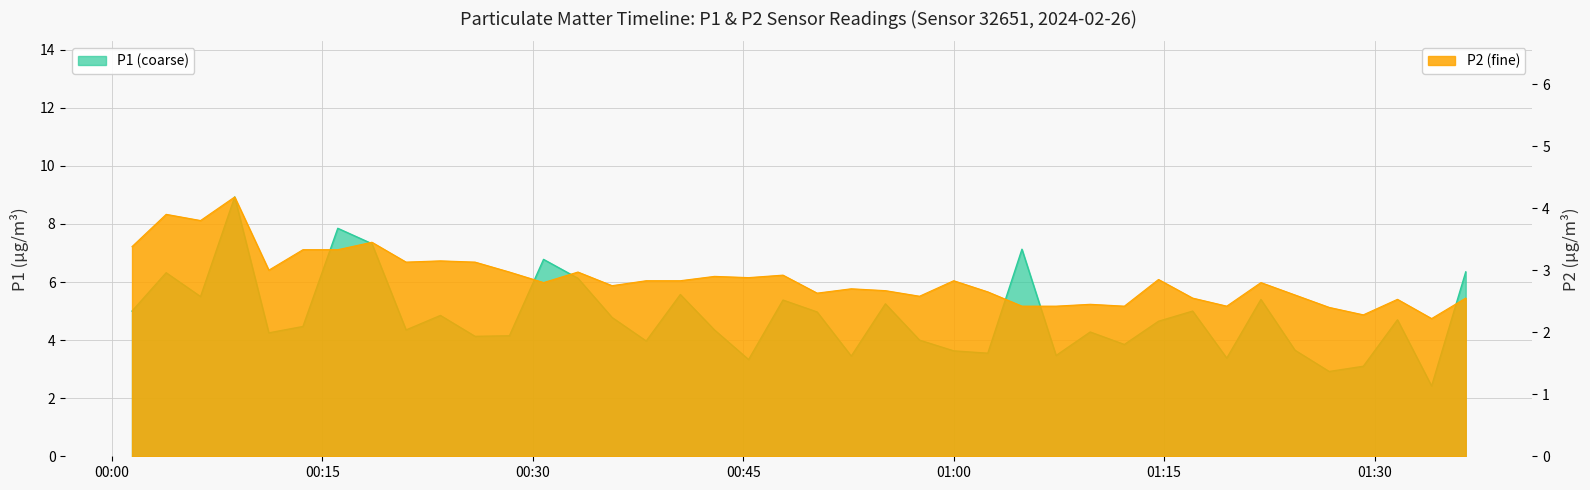

Count the number of categories in the chart.

40